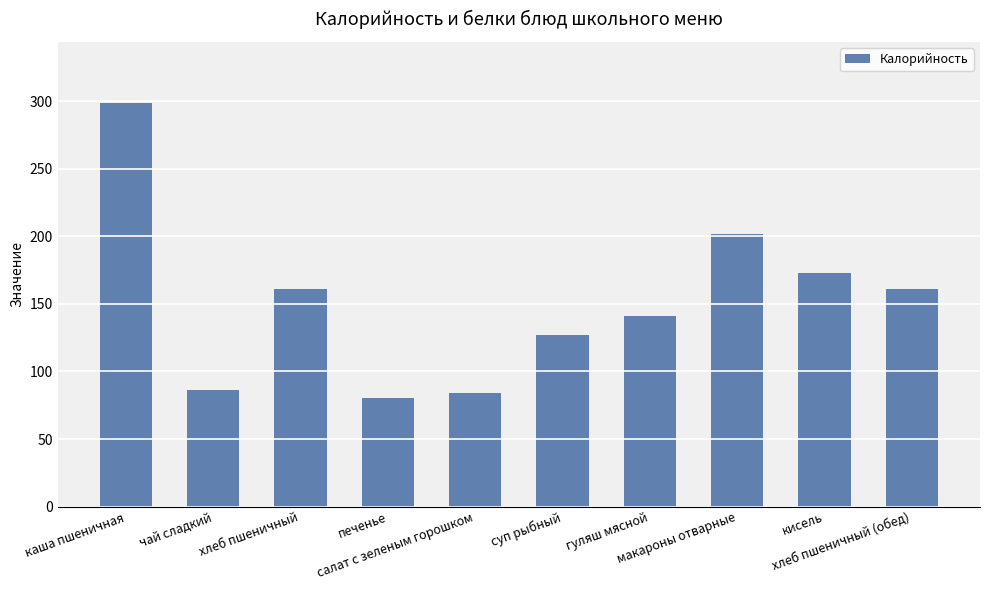

At which category does the chart reach its peak across all series?

каша пшеничная